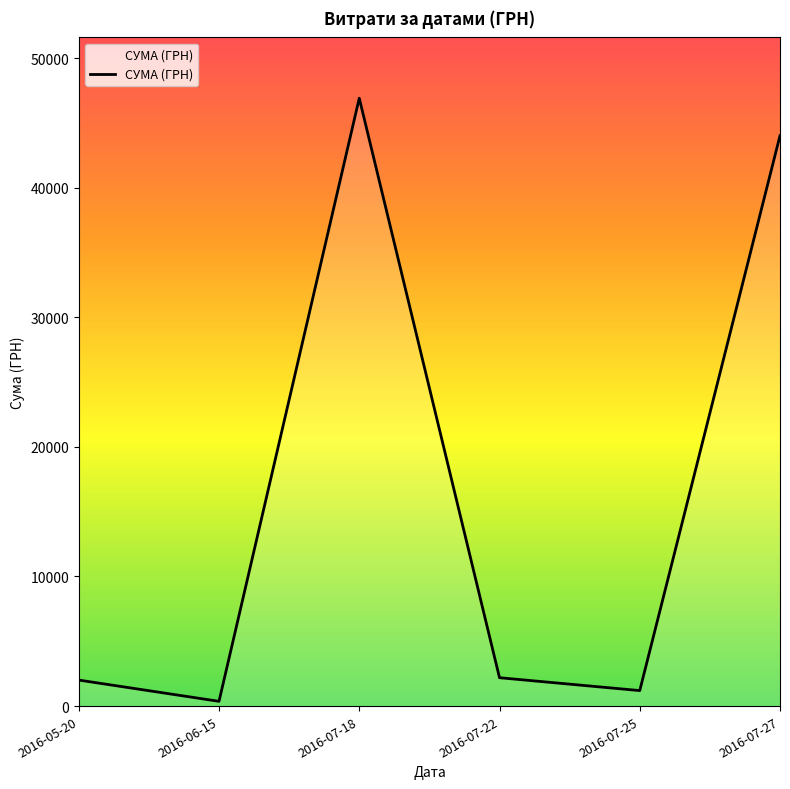

What is the average value?

16112.3